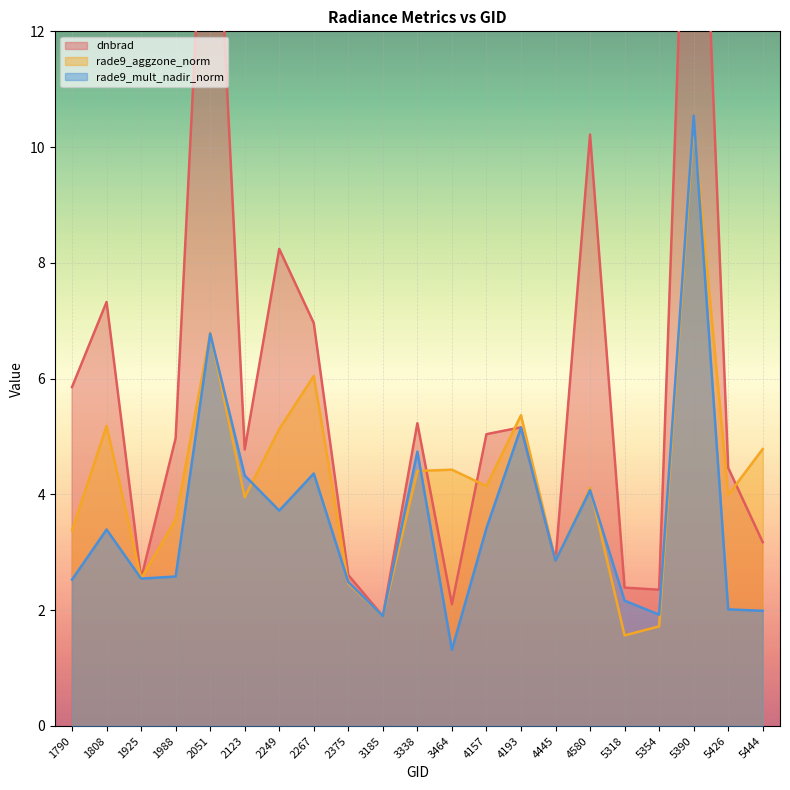

Read the rade9_mult_nadir_norm value at 2249.

3.7